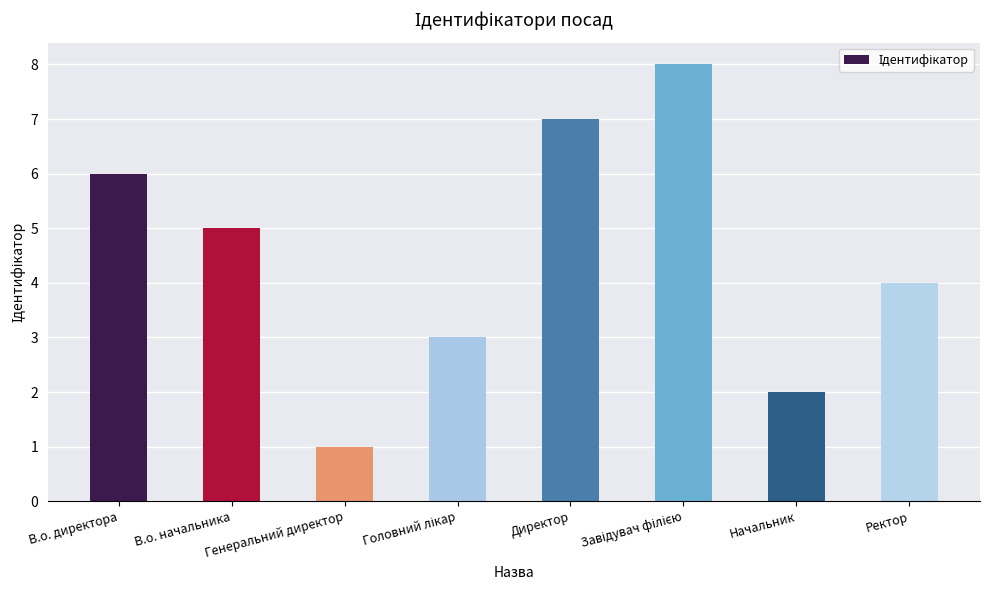

How many bars are there in total?

8